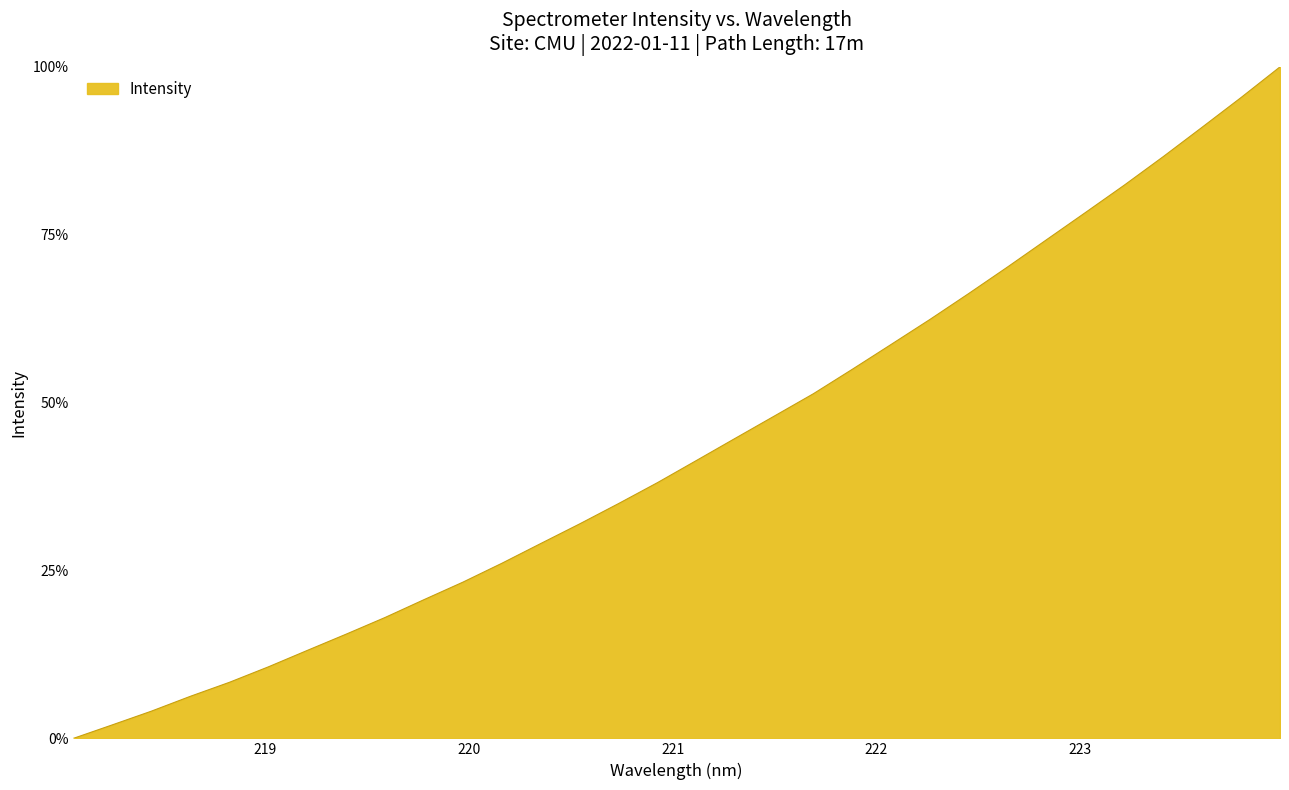

Reading left to right, extract all data points from this chart.

0.0	2.0	4.0	6.3	8.3	10.6	13.1	15.5	18.0	20.7	23.3	26.1	29.0	32.0	35.0	38.1	41.4	44.7	48.0	51.3	55.0	58.7	62.4	66.3	70.2	74.3	78.3	82.4	86.6	91.0	95.4	100.0